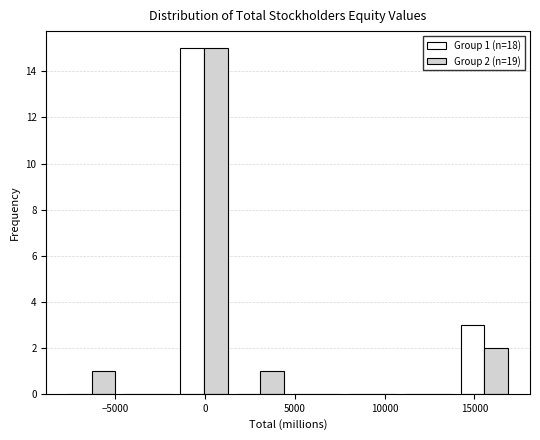

In the Group 2 (n=19) series, which range on the x-axis has the tallest bar?

-1500 to 1500